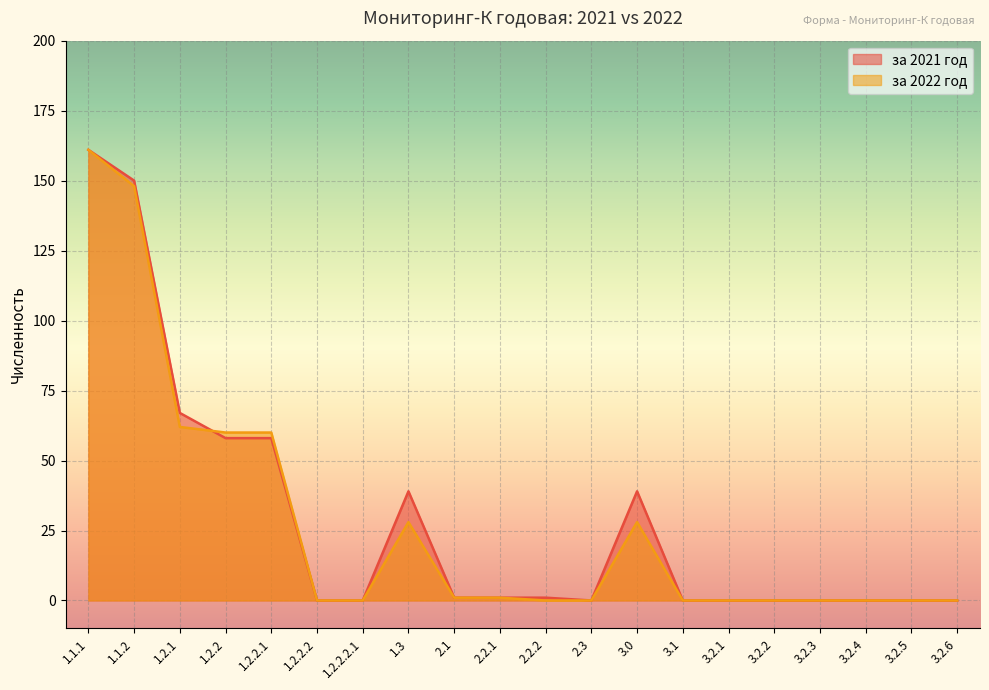

Which series ends up on top after the final intersection of за 2022 год and за 2021 год?

за 2022 год